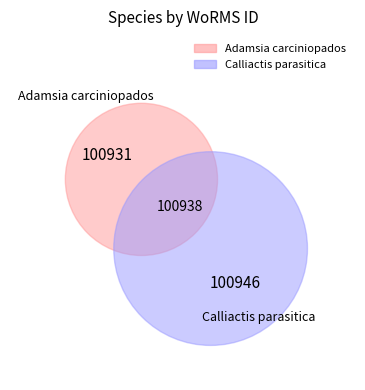

Which category has the smallest portion of the pie?

Adamsia carciniopados